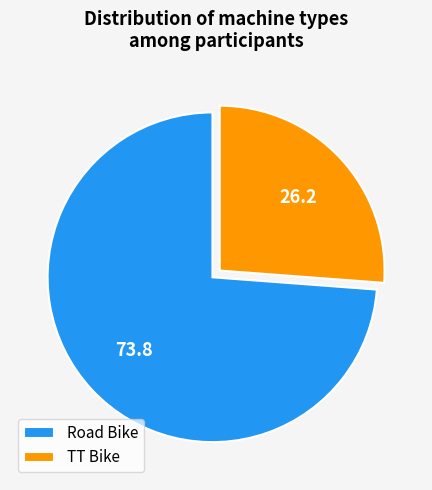

Combined, do Road Bike and TT Bike account for over 50%?

Yes